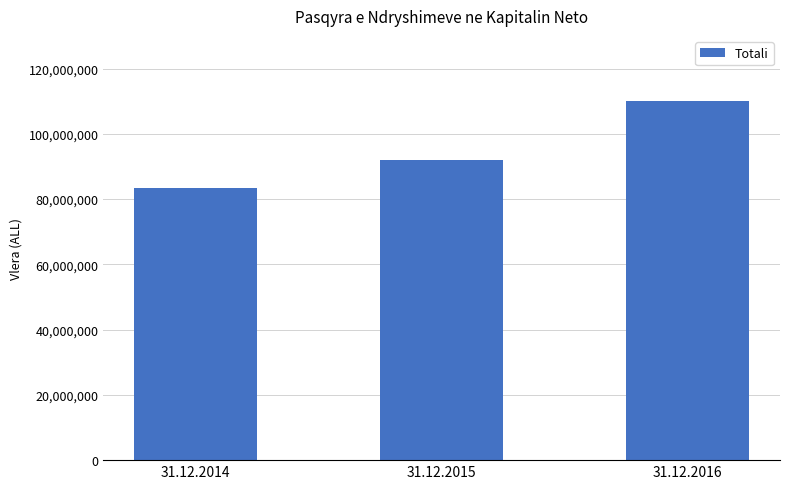

The value at 31.12.2016 is 110073765.6. True or false?

True